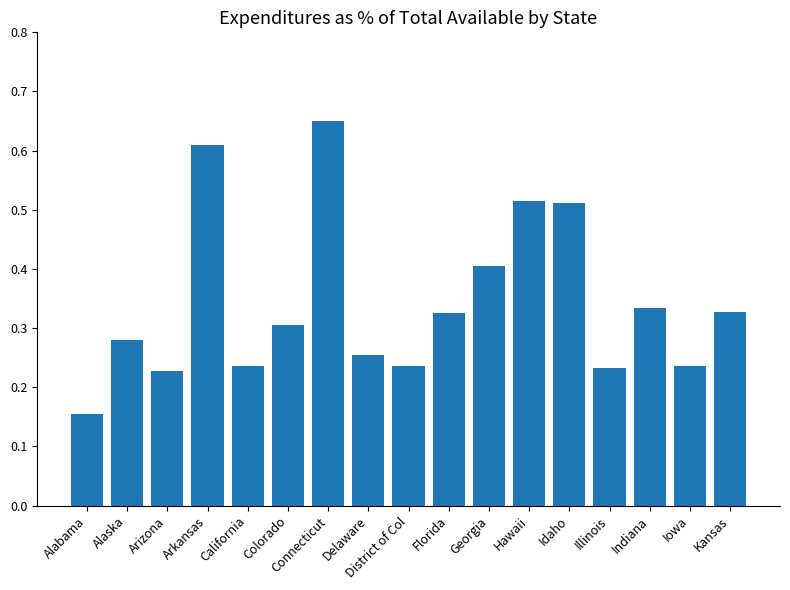

Between Arkansas and Illinois, which is larger?

Arkansas